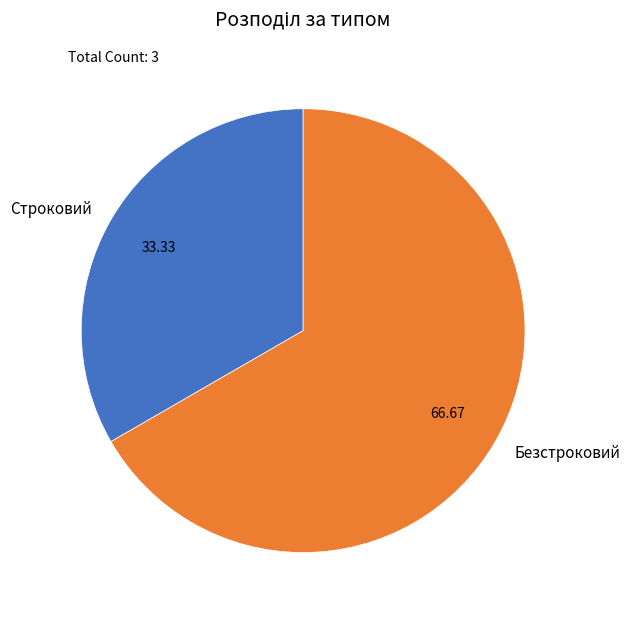

Approximately how many times larger is the value at Безстроковий compared to Строковий?

2.0